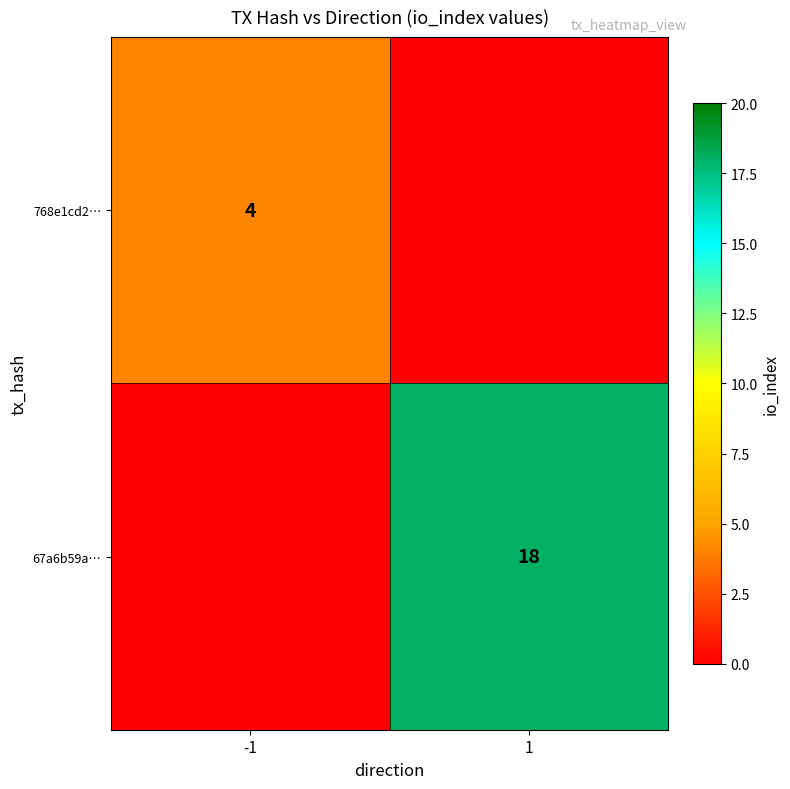

The 67a6b59a… series shows 18 at 1. True or false?

True